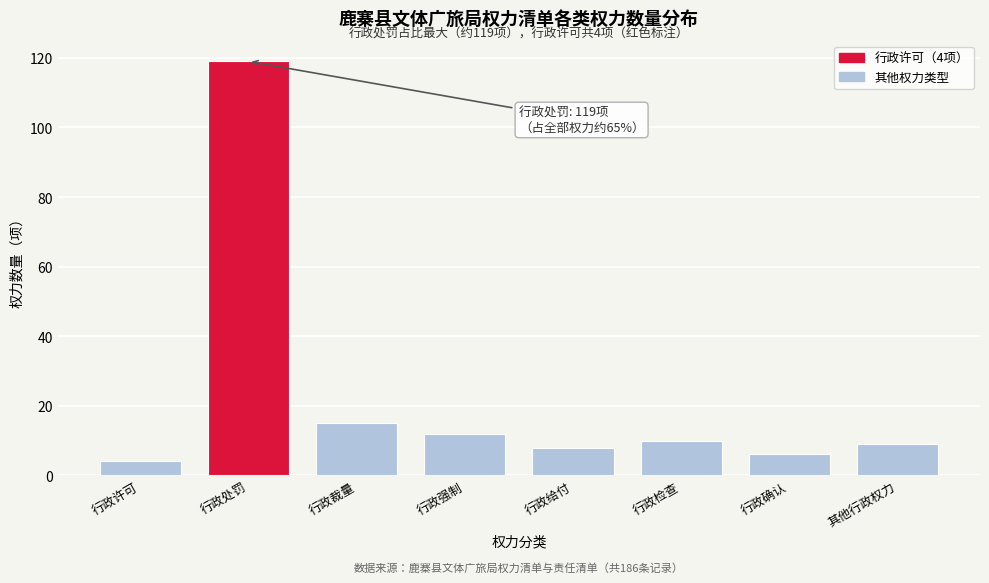

Reading left to right, extract all data points from this chart.

行政许可=4	行政处罚=119	行政裁量=15	行政强制=12	行政给付=8	行政检查=10	行政确认=6	其他行政权力=9